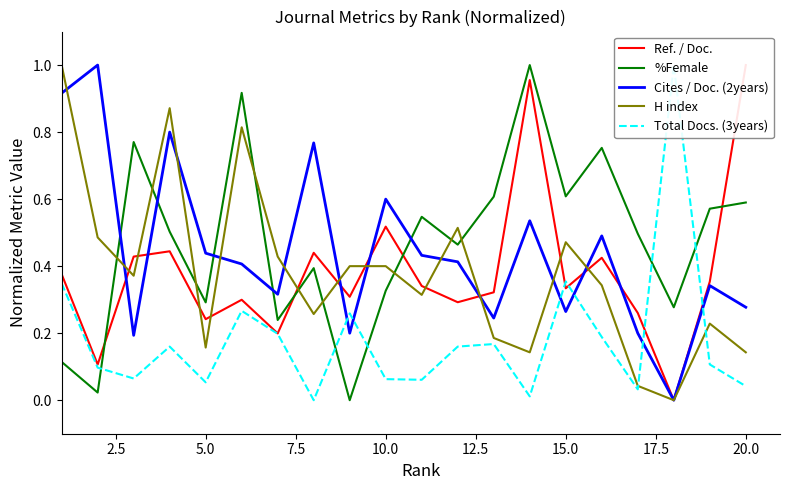

Which series ends up on top after the final intersection of H index and %Female?

%Female